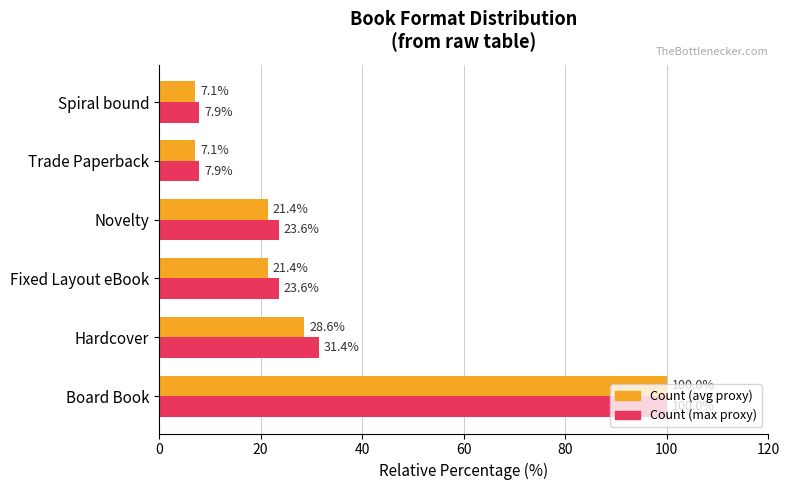

The value of Count (avg proxy) at Spiral bound is 7.1. True or false?

True